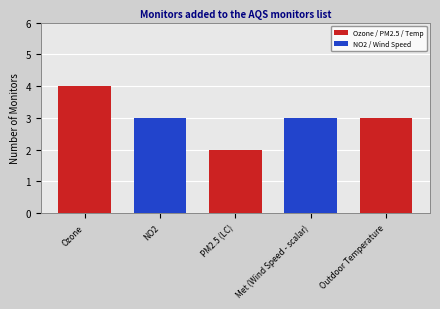

At which label does the data first exceed 3?

Ozone